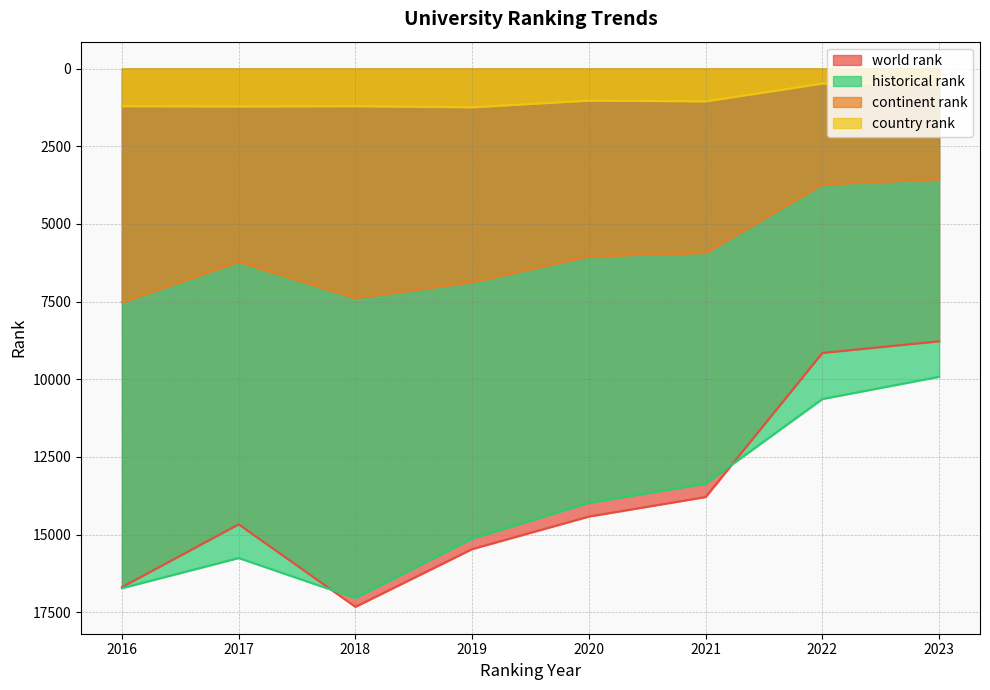

At which label does country rank reach its peak?

2019